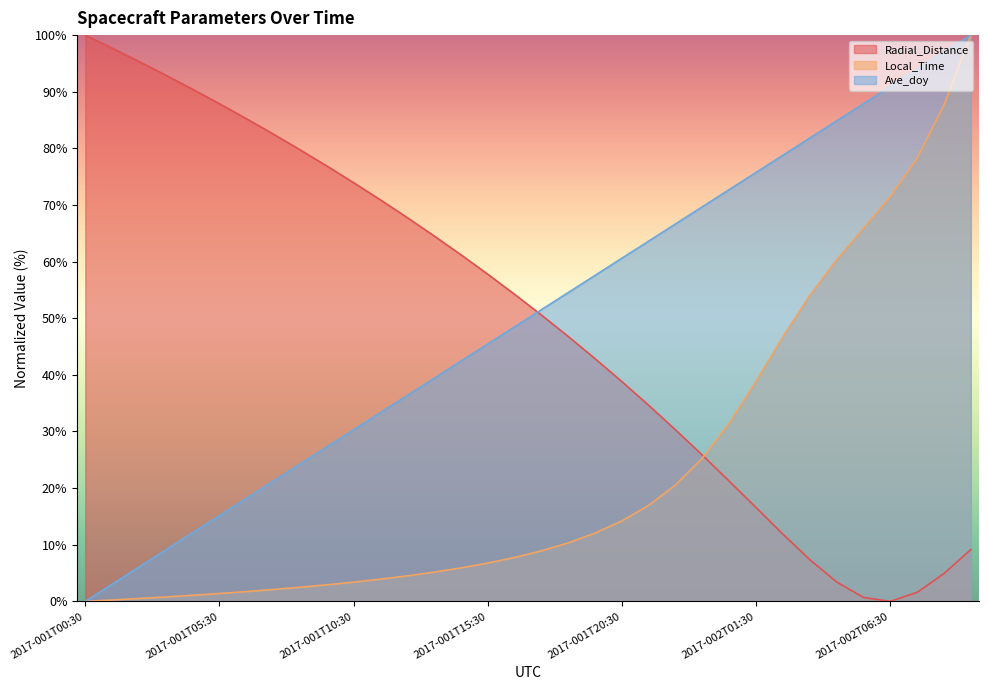

The Local_Time series shows 5.9 at 2017-001T17:30. True or false?

False